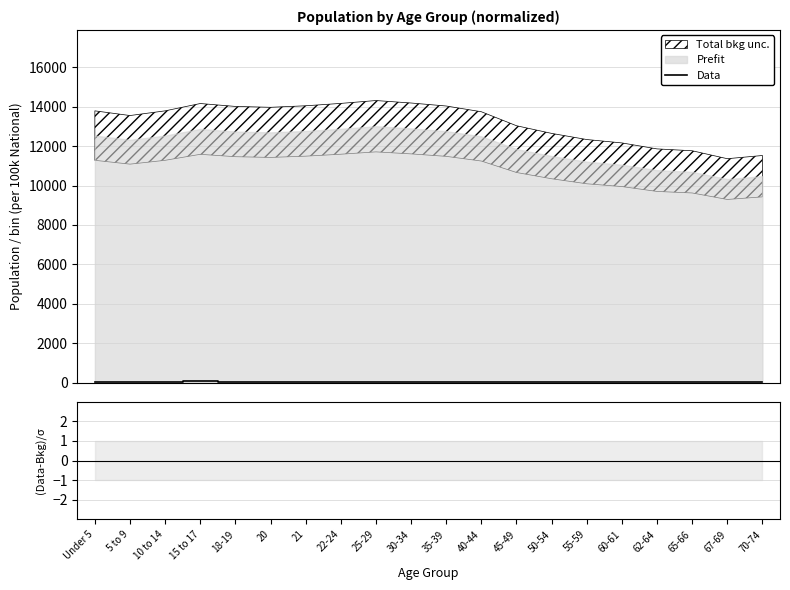

How many lines are shown in the chart?

2